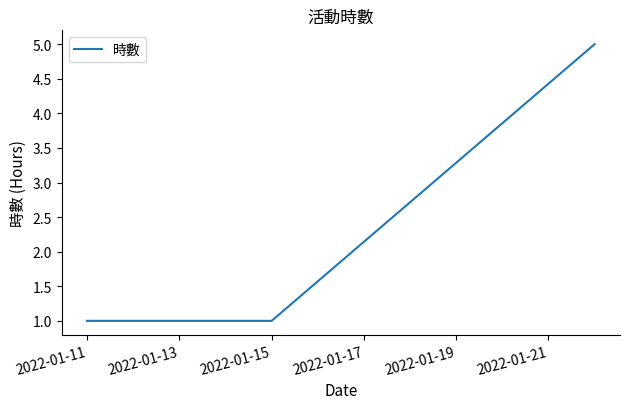

What is the difference between the maximum and minimum values?

4